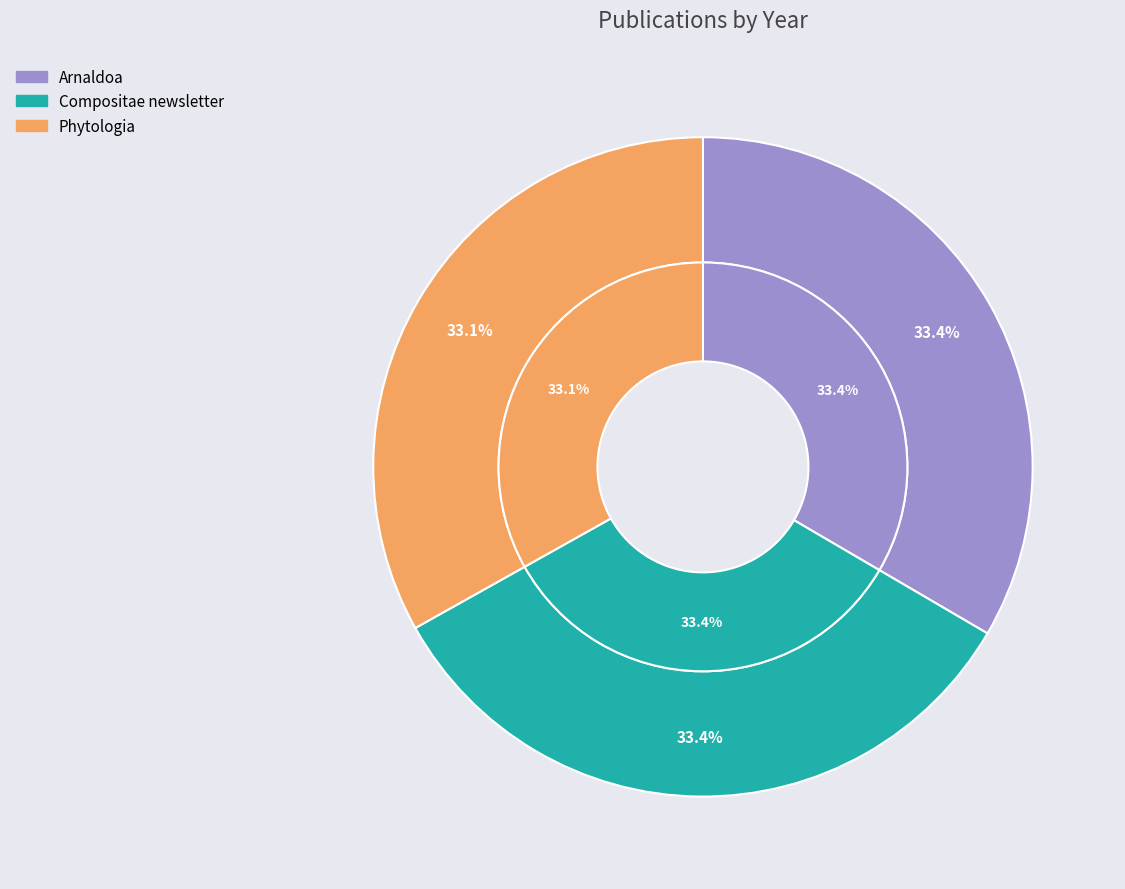

Is there a majority slice in this chart?

No